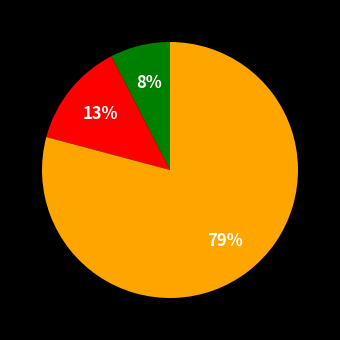

To the nearest percent, what is the average slice percentage?

33%